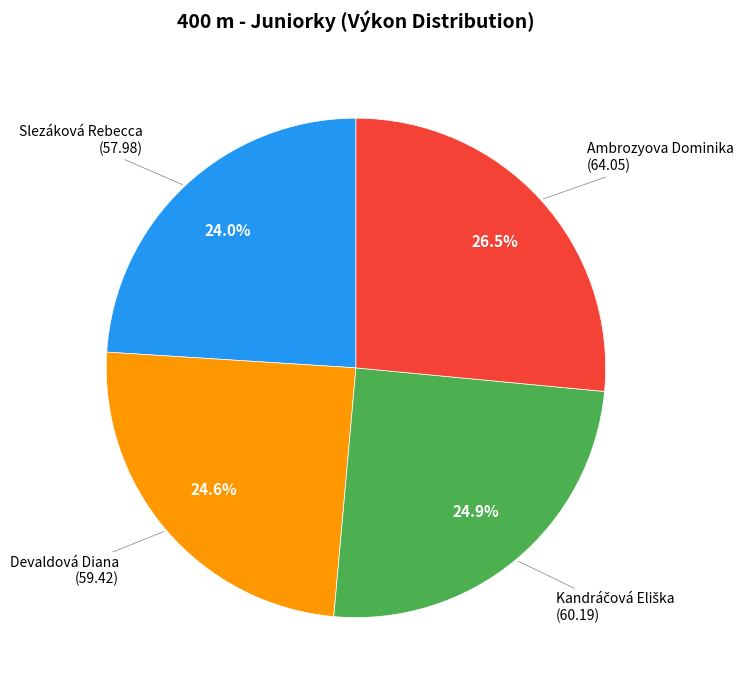

Is there any slice that represents more than half of the pie?

No